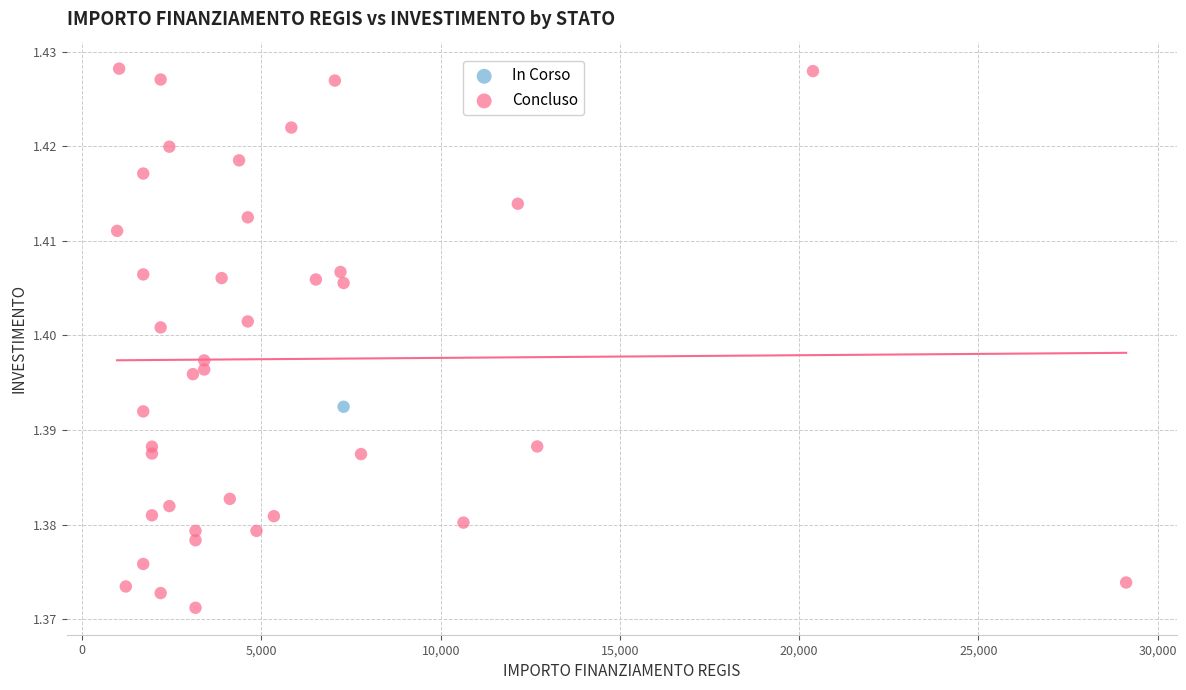

What are all the series names shown in the legend?

In Corso, Concluso